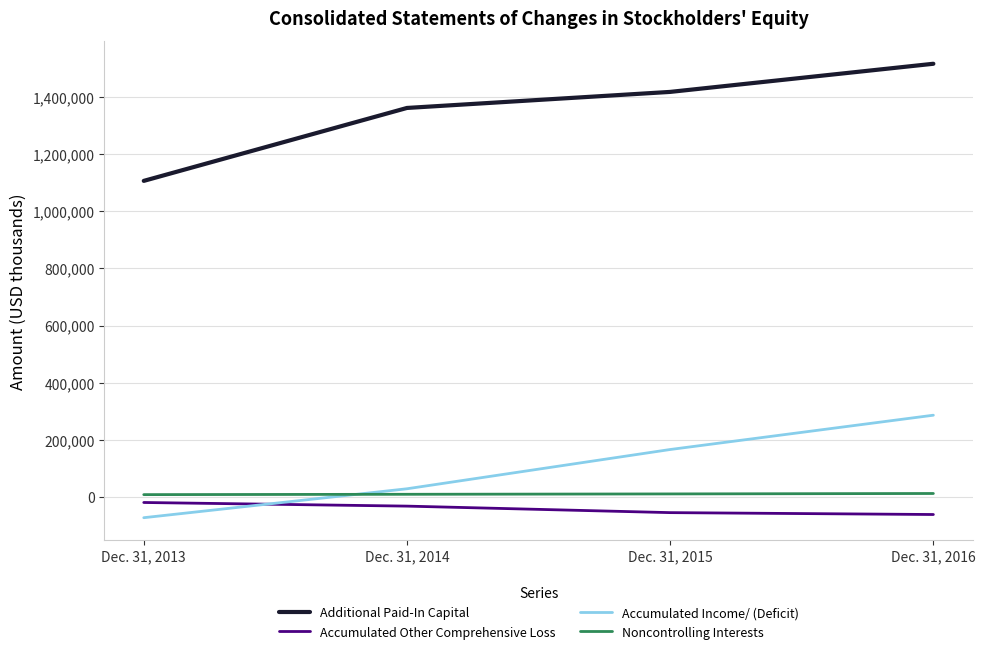

True or false: Accumulated Other Comprehensive Loss and Additional Paid-In Capital cross at least once.

False